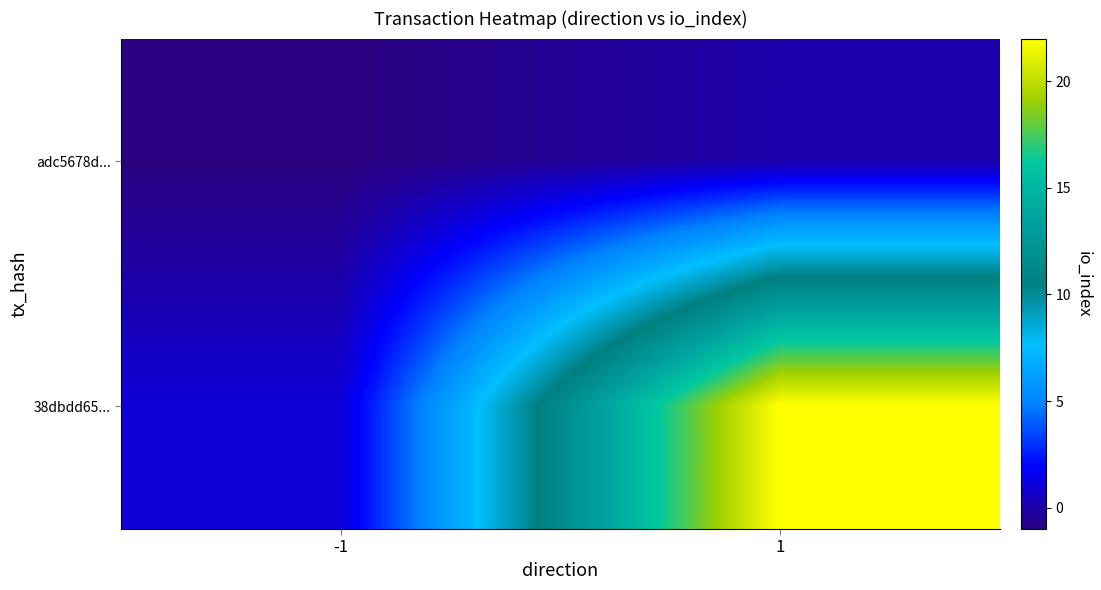

List the series in order of their peak value, highest first.

38dbdd65..., adc5678d...